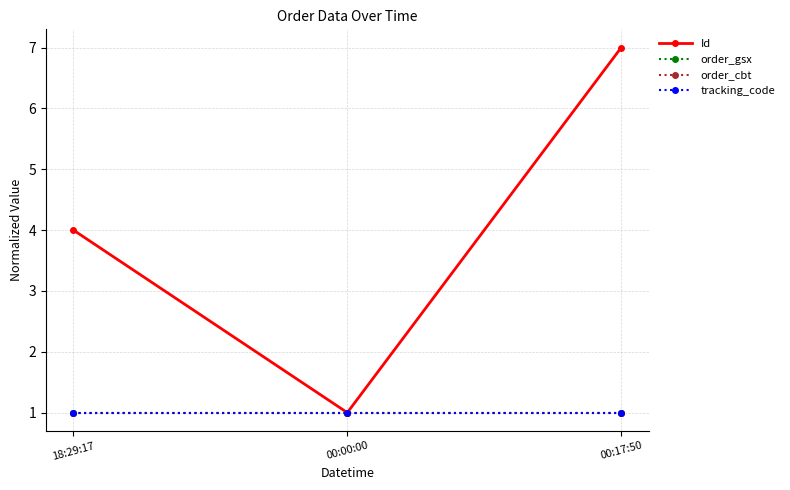

The value of order_gsx at 18:29:17 is 2. True or false?

False